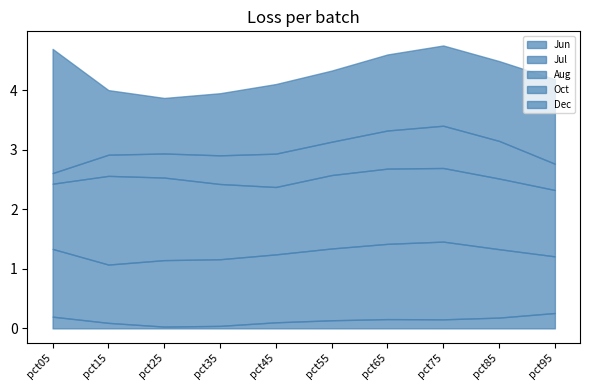

Which series has the largest range (max minus min)?

Dec